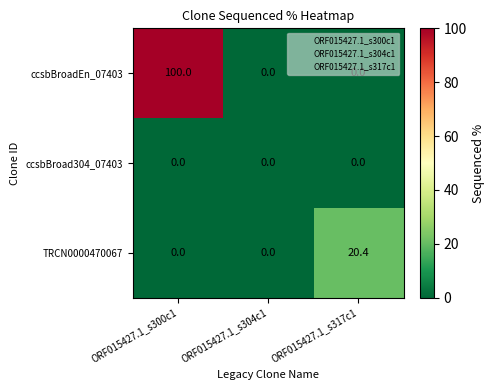

Rank the series by their maximum value, from highest to lowest.

ccsbBroadEn_07403, TRCN0000470067, ccsbBroad304_07403